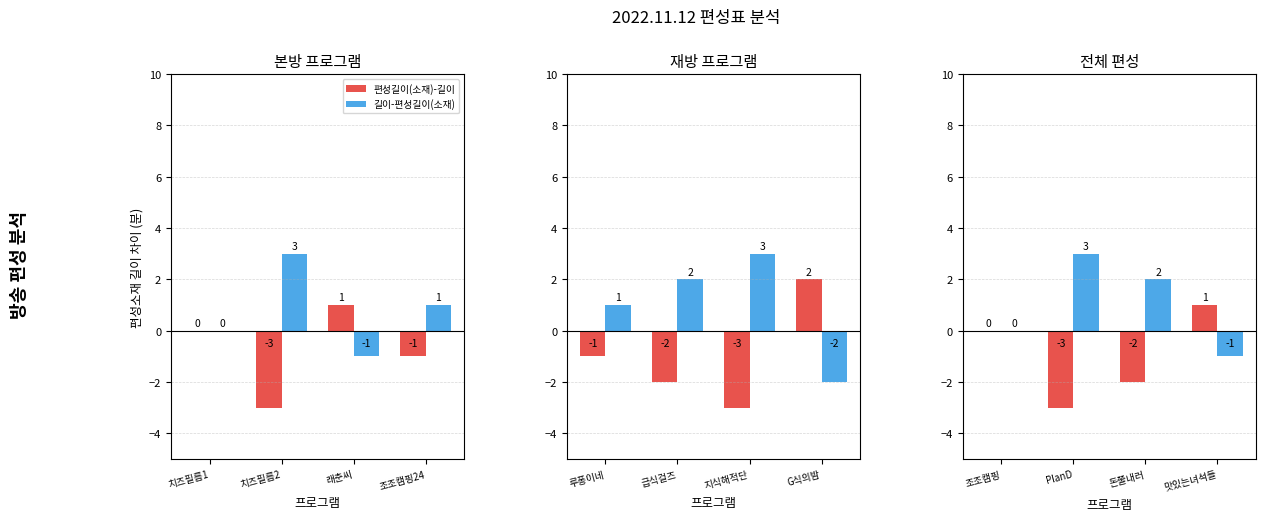

Which series has the widest spread of values?

편성길이(소재)-길이